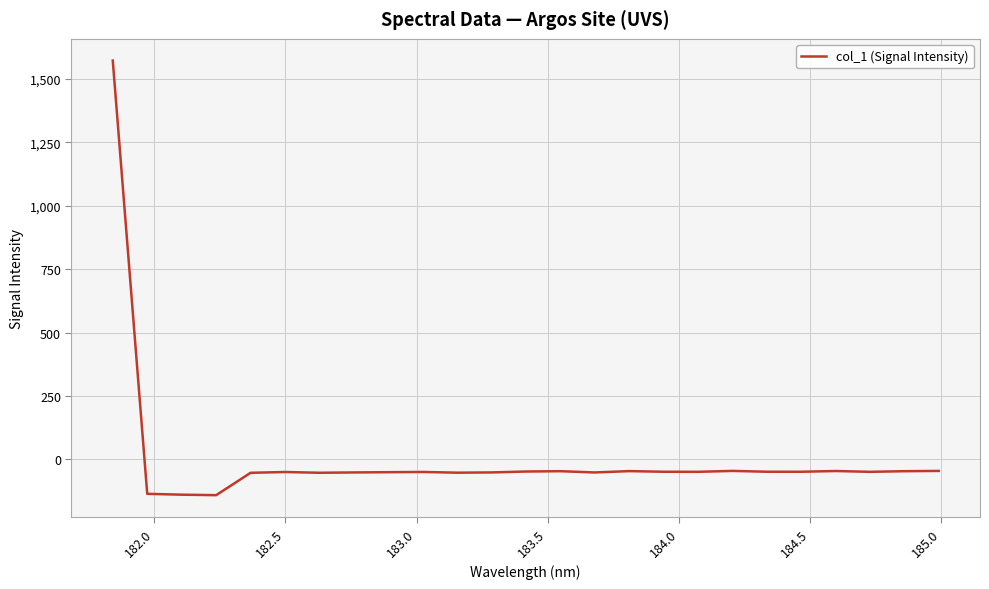

Count the number of categories in the chart.

25